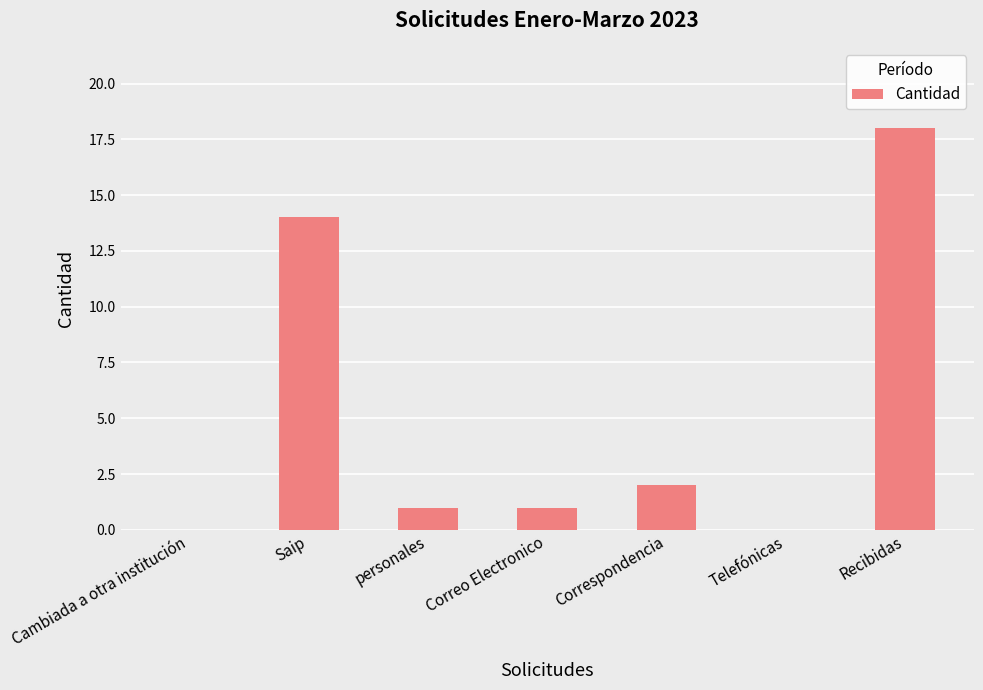

Approximately how many times larger is the value at Saip compared to personales?

14.0